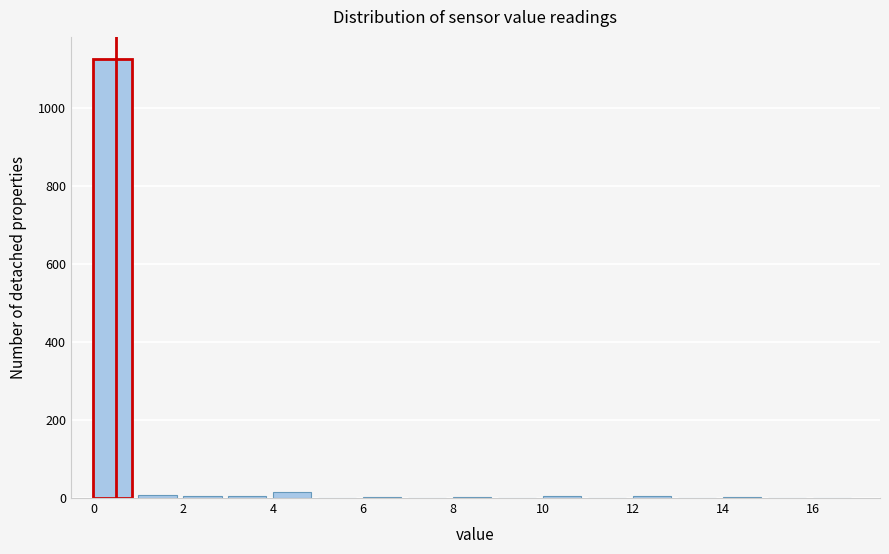

Reading left to right, transcribe this chart: for each bar, give the range it covers on the x-axis and its height. The values are not printed on the chart, so give them approximately, as read against the axis.

0 to 1: 1120
1 to 2: under 20
2 to 3: under 20
3 to 4: under 20
4 to 5: under 20
5 to 6: 0
6 to 7: under 20
7 to 8: 0
8 to 9: under 20
9 to 10: 0
10 to 11: under 20
11 to 12: 0
12 to 13: under 20
13 to 14: 0
14 to 15: under 20
15 to 16: 0
16 to 17: under 20